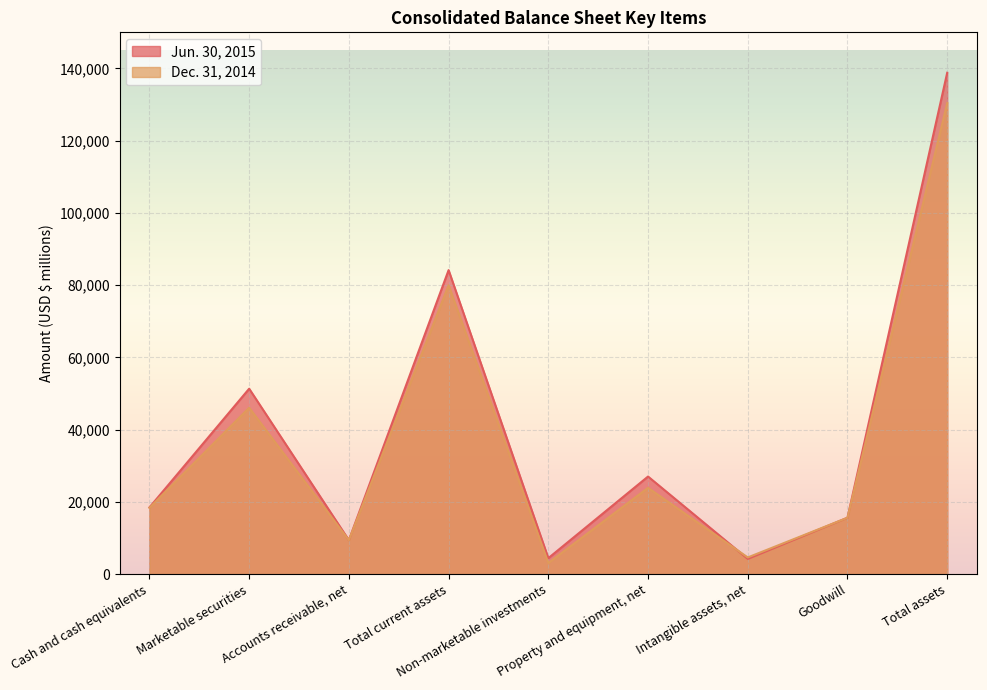

What is the label of the 3rd point from the right?

Intangible assets, net